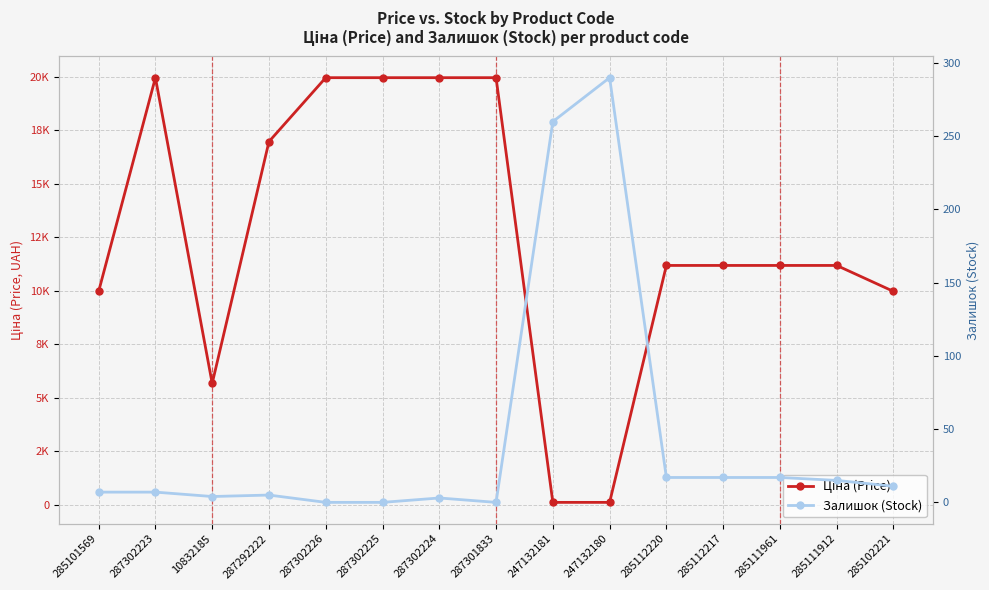

Reading left to right, list all the values displayed in this chart.

Ціна (Price): 9975.0	19964.2	5673.8	16976.3	19964.2	19964.2	19964.2	19964.2	114.1	114.1	11188.2	11188.2	11188.2	11188.2	9975.0
Залишок (Stock): 7.0	7.0	4.0	5.0	0.0	0.0	3.0	0.0	260.0	290.0	17.0	17.0	17.0	15.0	11.0